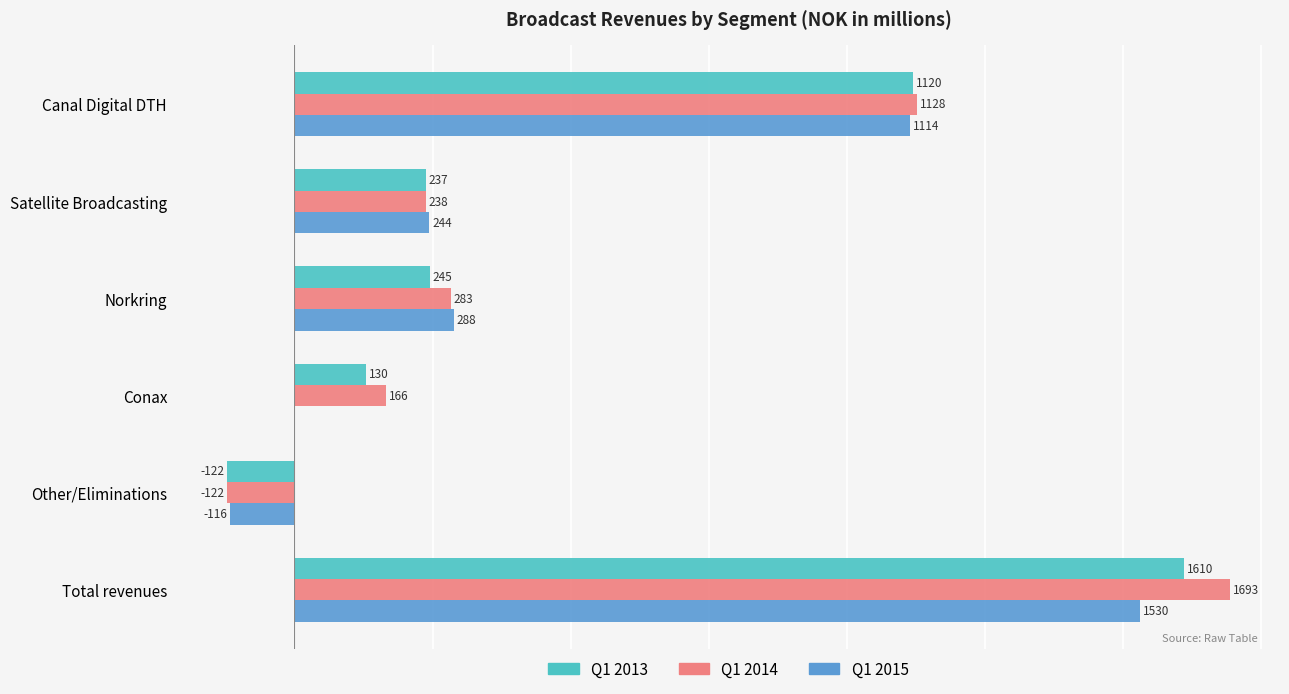

Where is Q1 2014 nearest to the value 785?

Canal Digital DTH